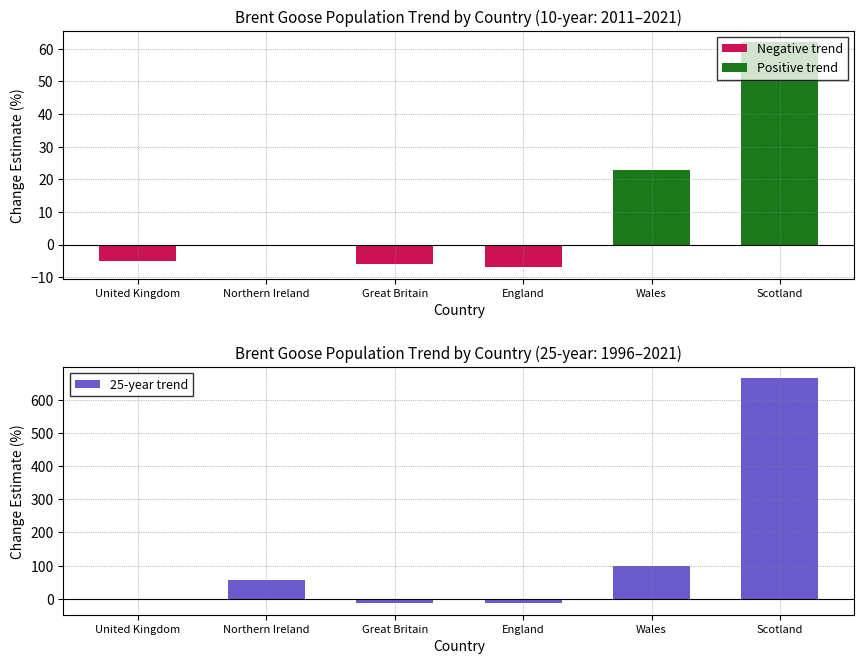

Reading left to right, transcribe all the data shown in this chart.

10-year trend: United Kingdom=-5	Northern Ireland=0	Great Britain=-6	England=-7	Wales=23	Scotland=62
25-year trend: United Kingdom=-5	Northern Ireland=58	Great Britain=-13	England=-14	Wales=98	Scotland=664